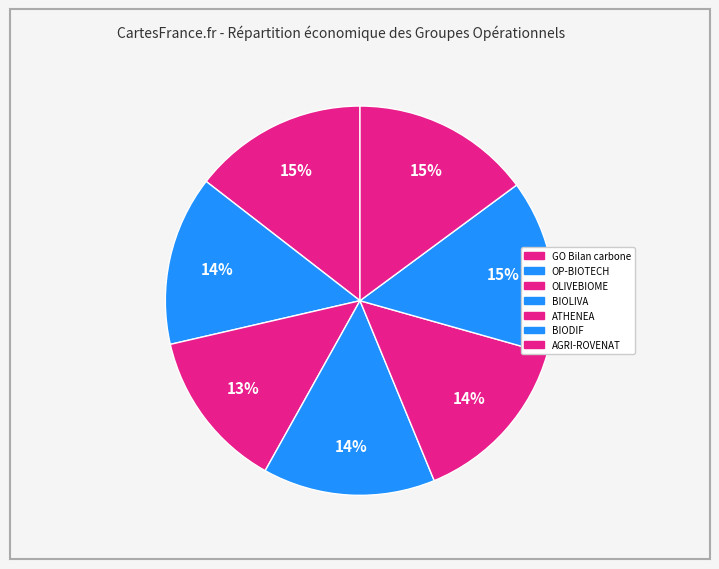

How many slices are in this pie chart?

7